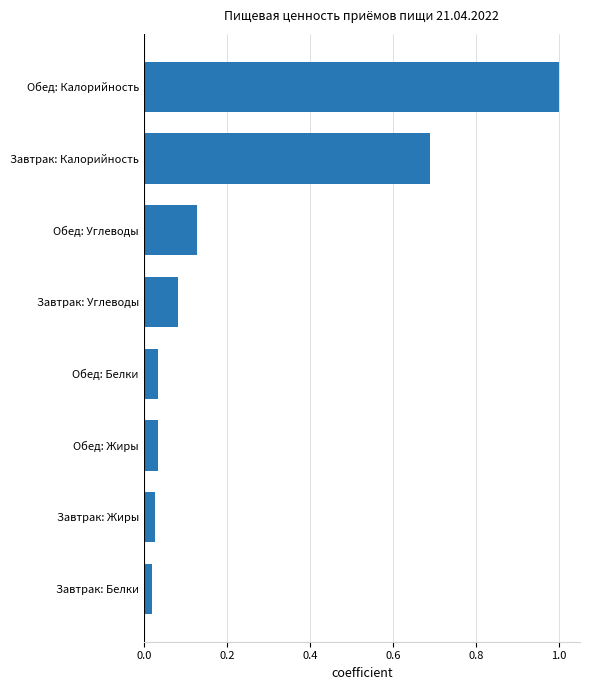

What is the difference between the maximum and minimum values?

1.0